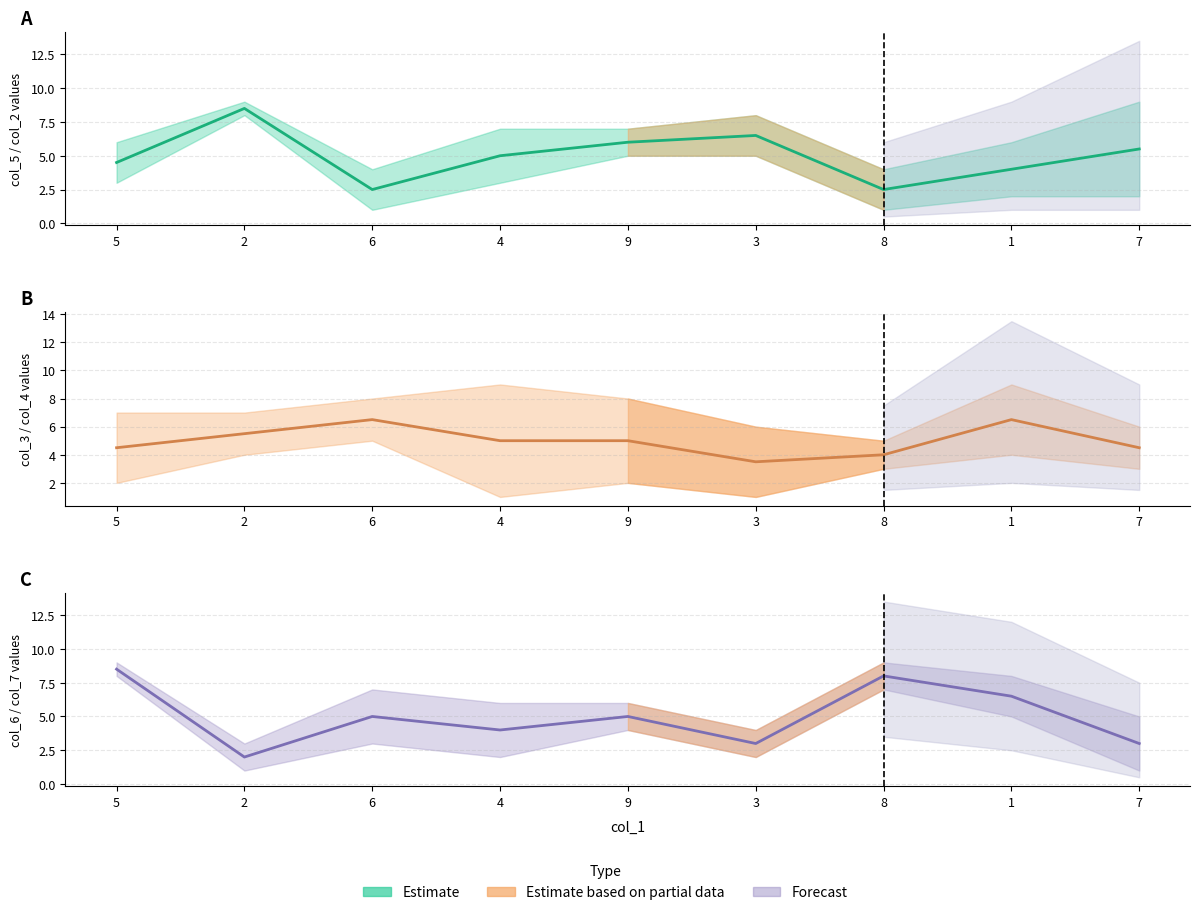

What position from the left is 8?

7